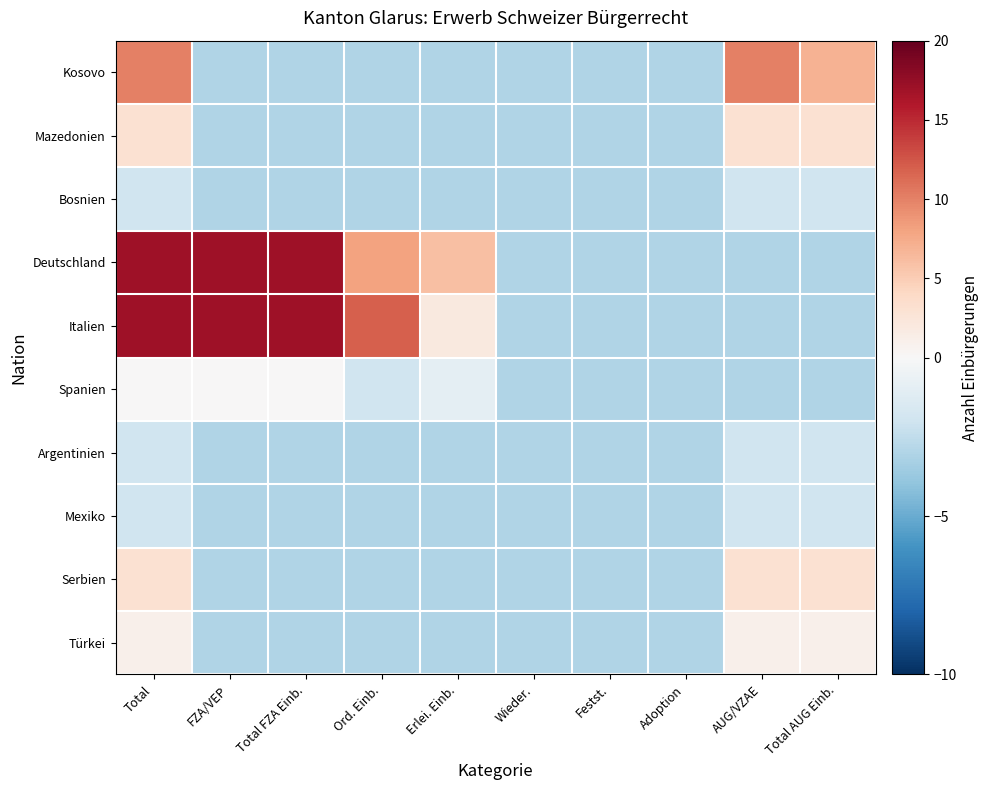

Which series has the largest total across all categories?

Deutschland